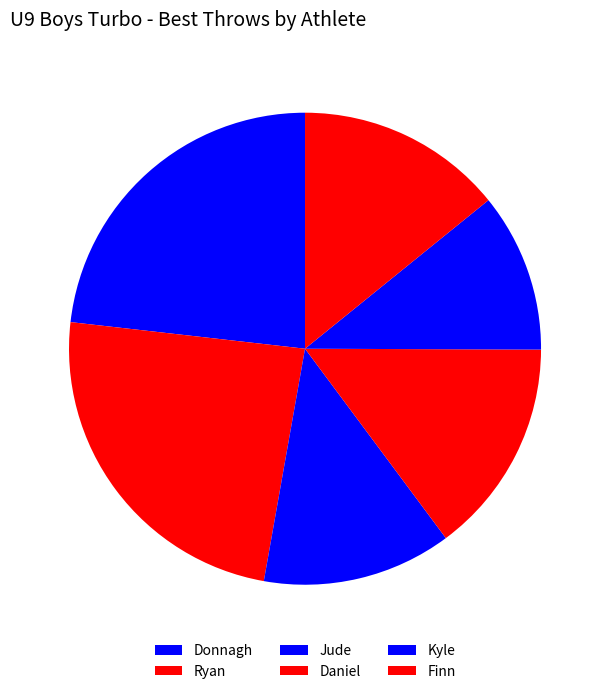

What is the change in value from Donnagh to Finn?

-5.7